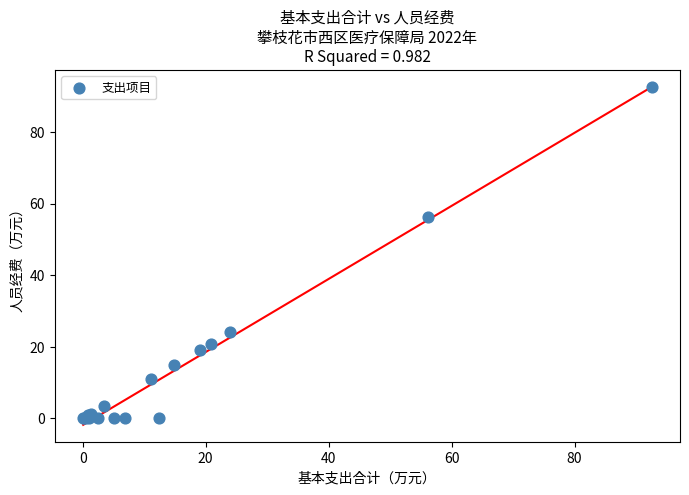

What Y value in the scatter plot is closest to 46?

56.2